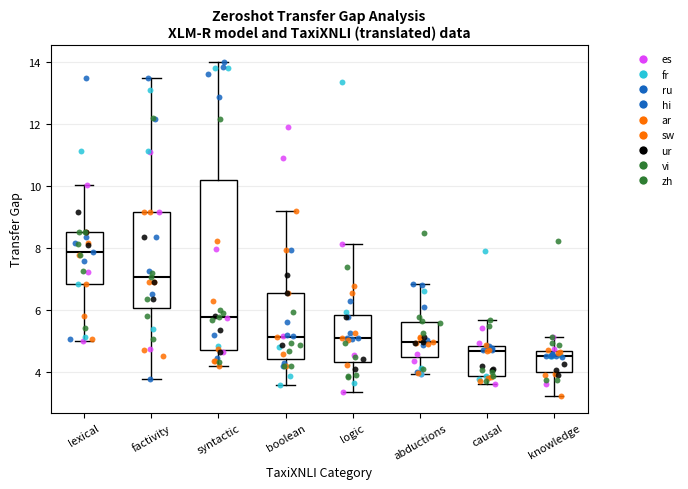

Reading left to right, read every box against the y-axis: the position of its median line, the range the box covers, and the ends of its whiskers. The values are not printed on the chart, so give them approximately, as read against the axis.

lexical: median 7.8, box 6.8 to 8.6, whiskers 5.0 to 10.0
factivity: median 7.0, box 6.0 to 9.2, whiskers 3.8 to 13.4
syntactic: median 5.8, box 4.8 to 10.2, whiskers 4.2 to 14.0
boolean: median 5.2, box 4.4 to 6.6, whiskers 3.6 to 9.2
logic: median 5.0, box 4.4 to 5.8, whiskers 3.4 to 8.2
abductions: median 5.0, box 4.4 to 5.6, whiskers 4.0 to 6.8
causal: median 4.6, box 3.8 to 4.8, whiskers 3.6 to 5.6
knowledge: median 4.6 (just below the box's upper edge), box 4.0 to 4.6, whiskers 3.2 to 5.2